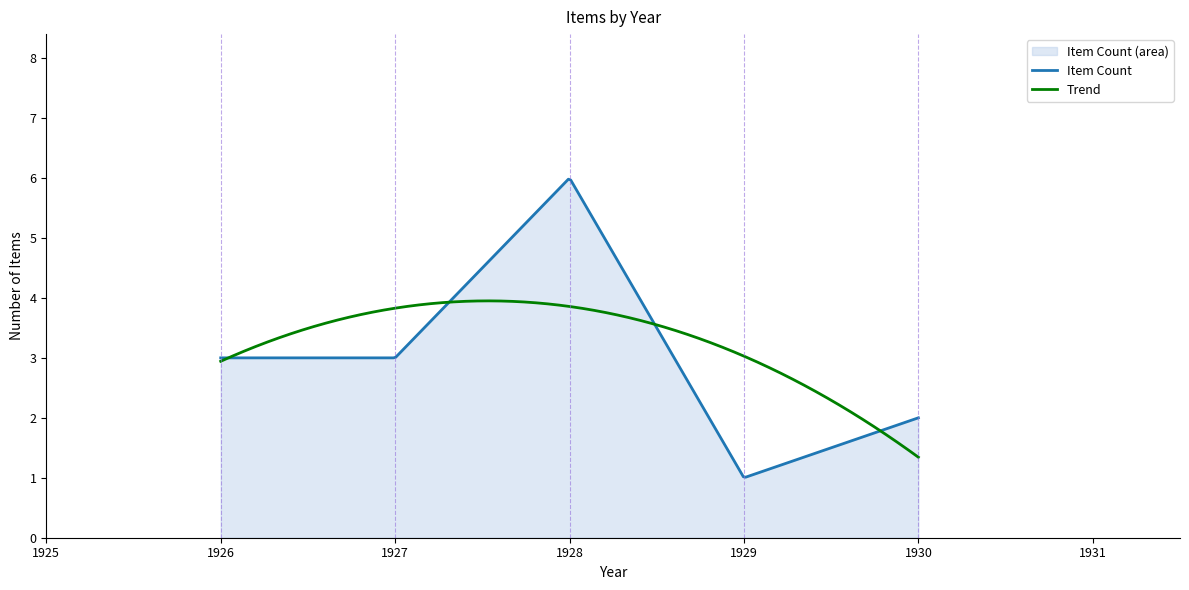

What is the lowest value of the Item Count series?

1.0